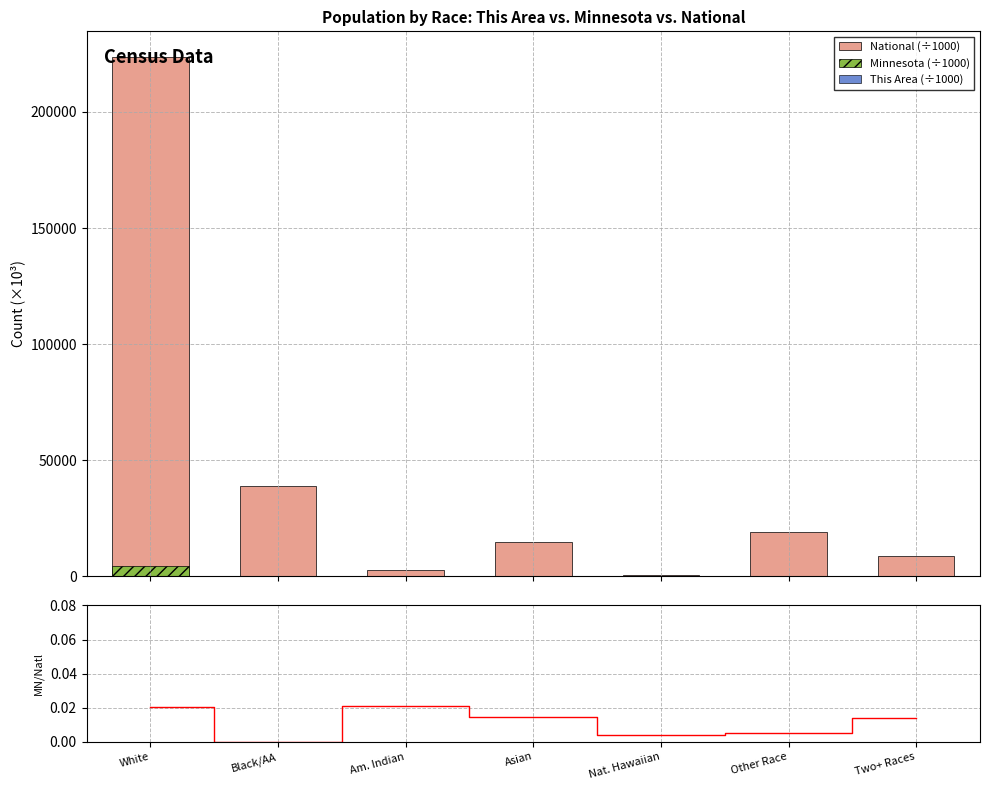

What position from the right is Nat. Hawaiian?

3